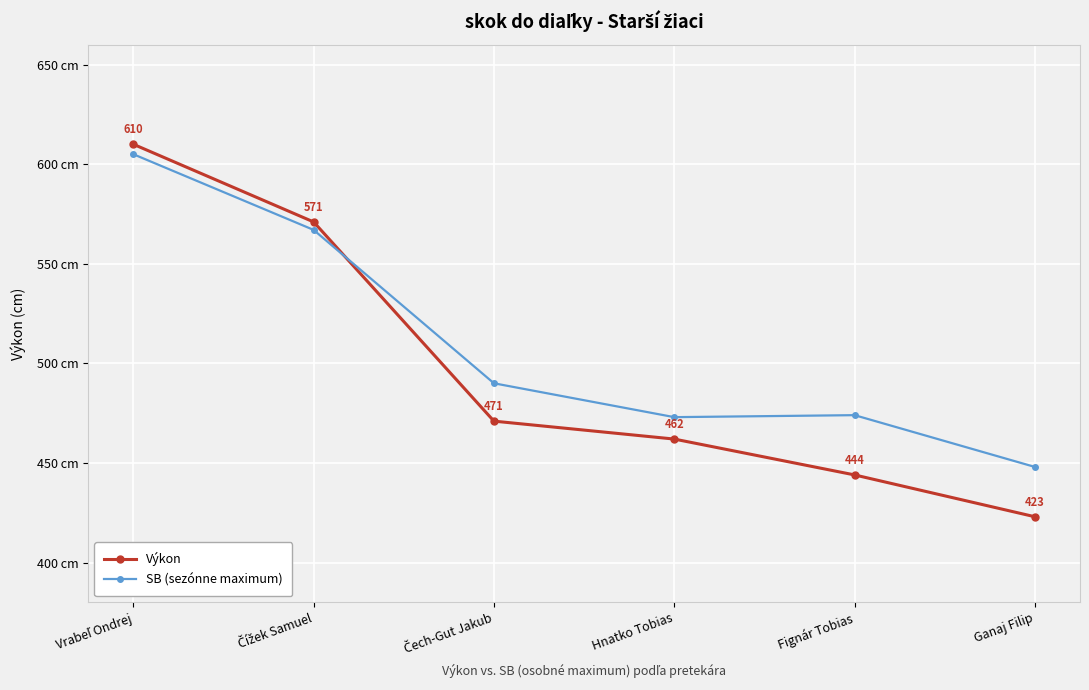

Which series has the largest total across all categories?

SB (sezónne maximum)